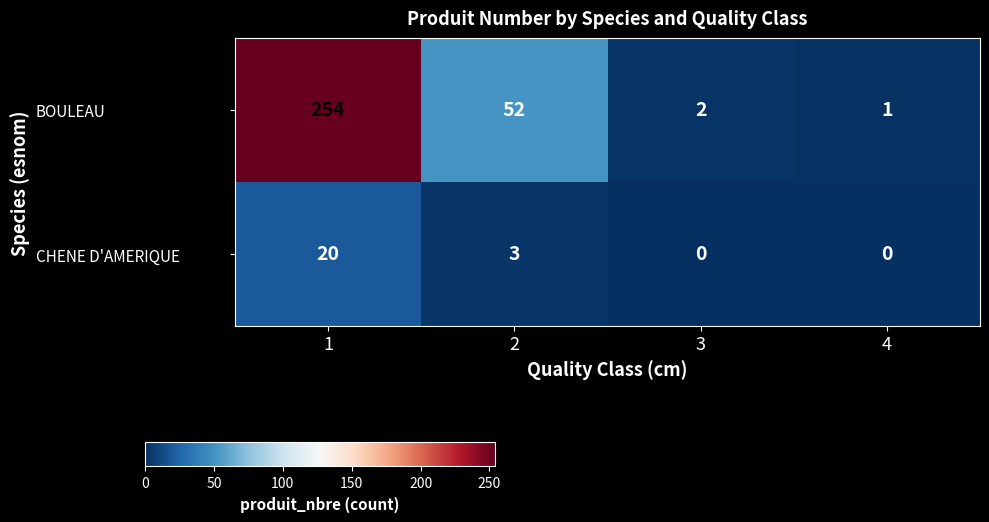

How many data points does each series have?

4